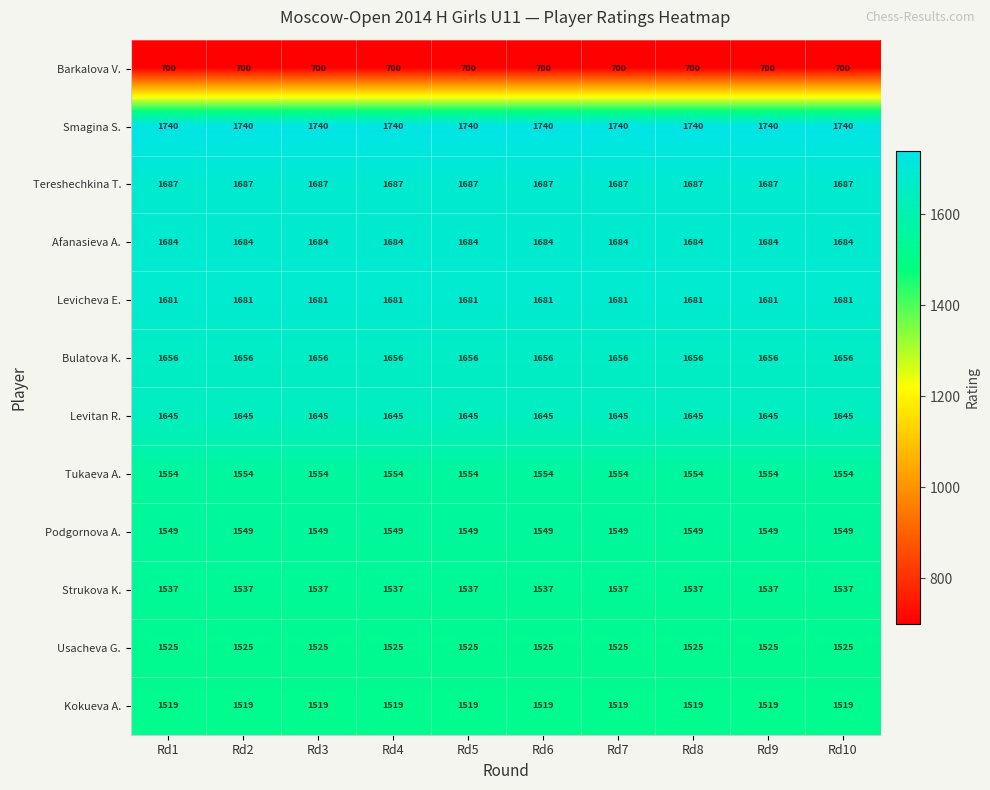

List the series in order of their peak value, lowest first.

Barkalova V., Kokueva A., Usacheva G., Strukova K., Podgornova A., Tukaeva A., Levitan R., Bulatova K., Levicheva E., Afanasieva A., Tereshechkina T., Smagina S.